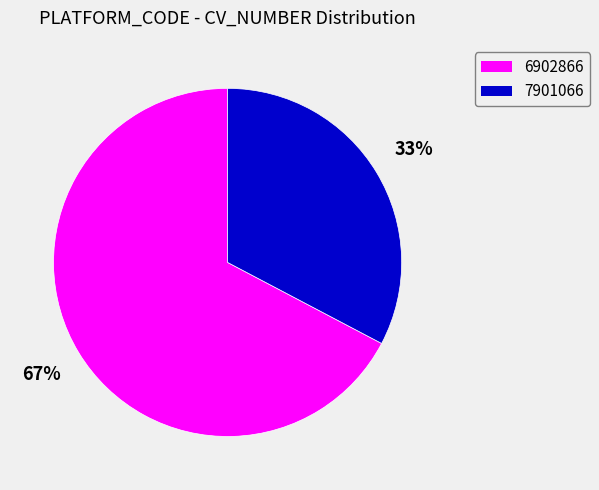

To the nearest percent, what percentage of the pie is 7901066?

33%